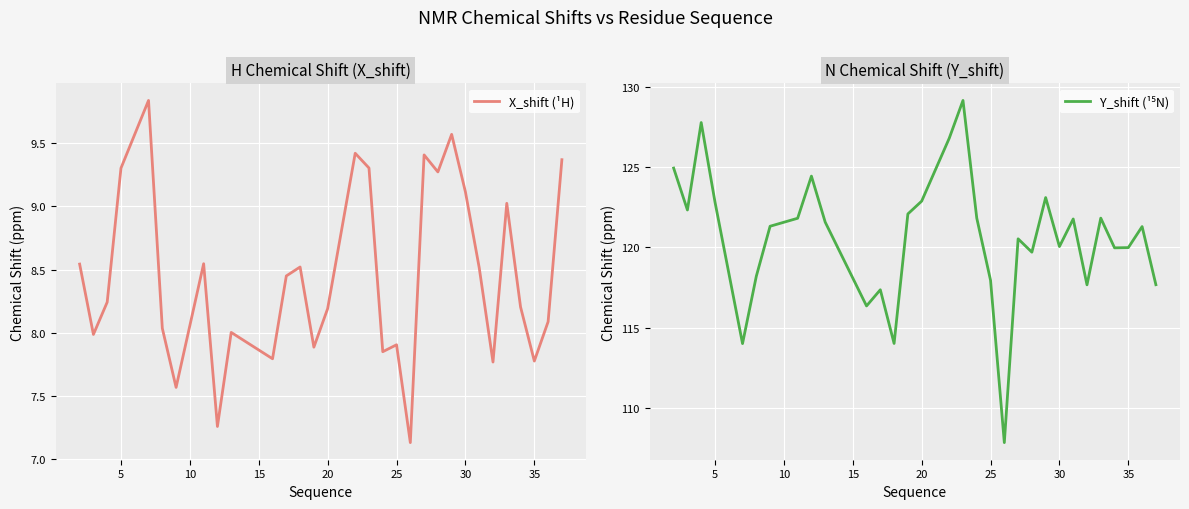

Which series has the largest total across all categories?

Y_shift (¹⁵N)